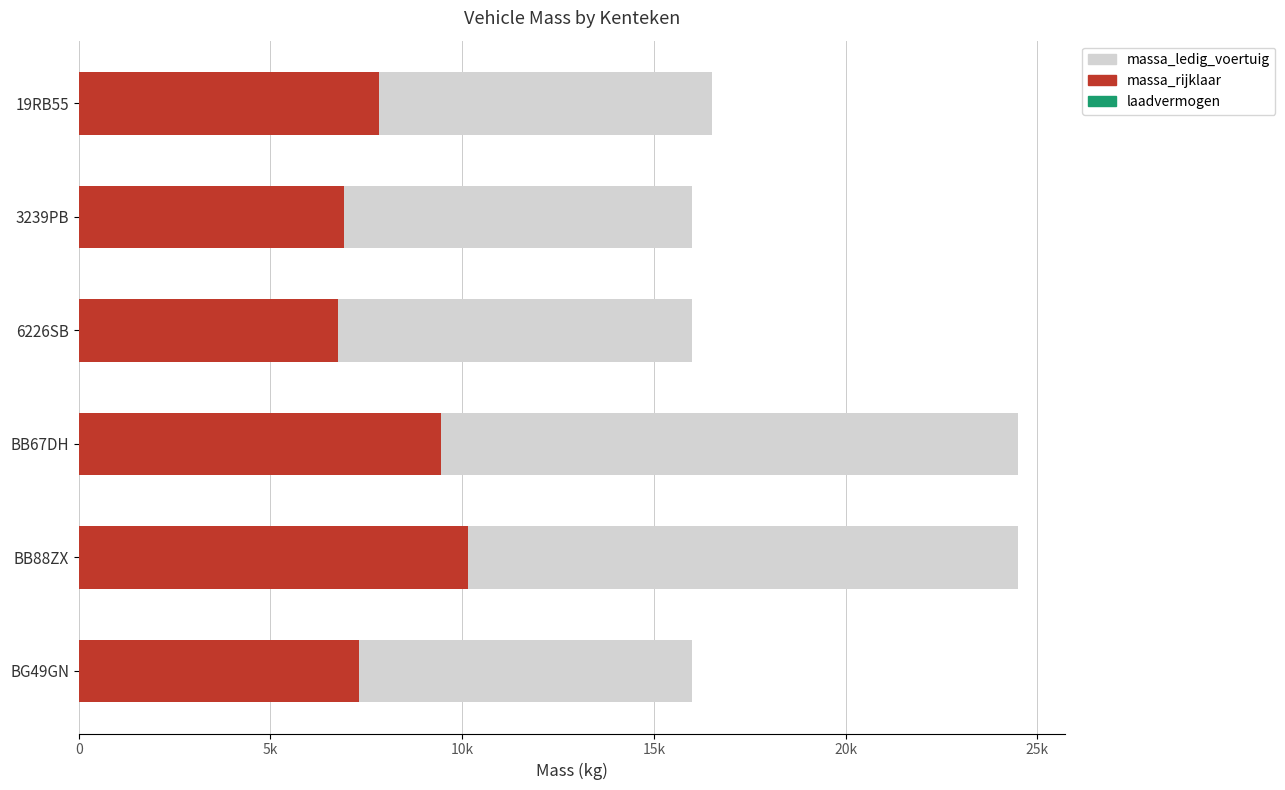

True or false: laadvermogen has a value of 7825 at BB88ZX.

False